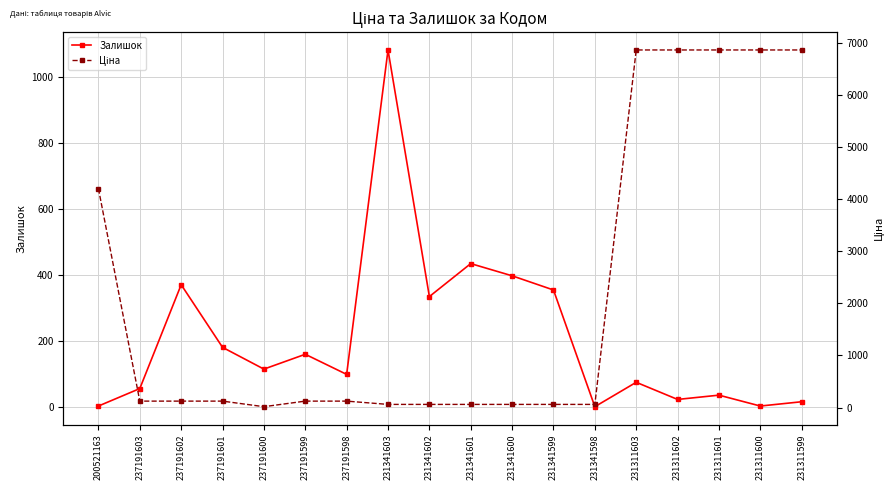

How many interior local valleys does the Залишок series have?

6